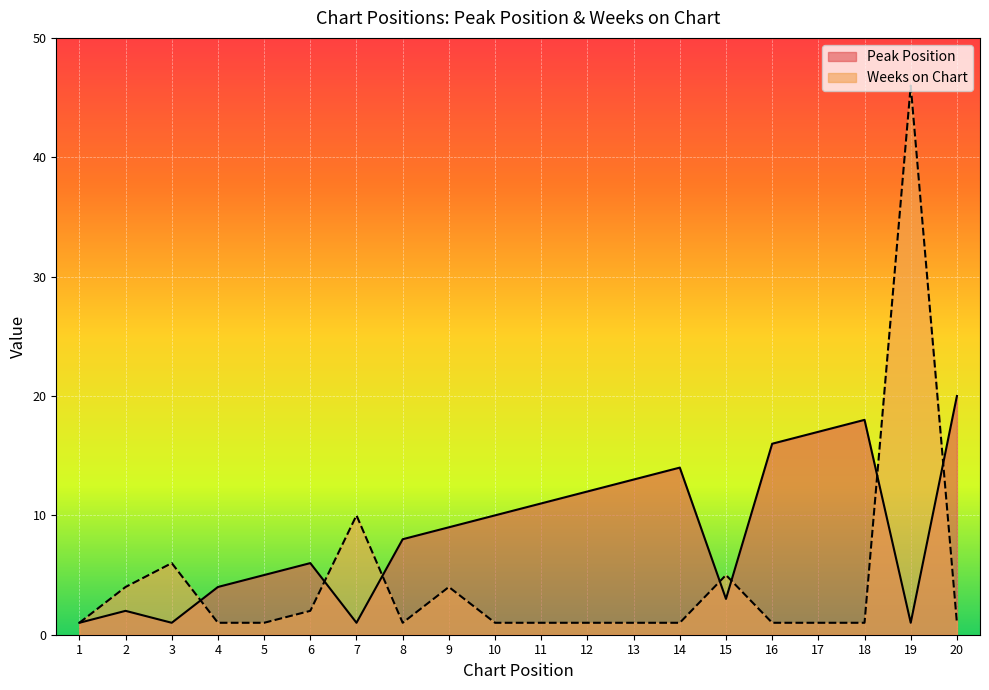

What are all the series names shown in the legend?

Peak Position, Weeks on Chart